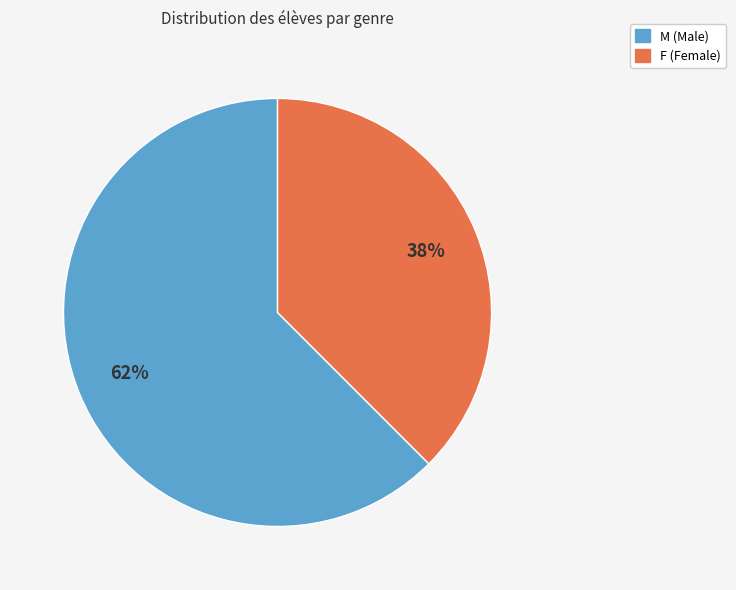

Which slice is the largest?

M